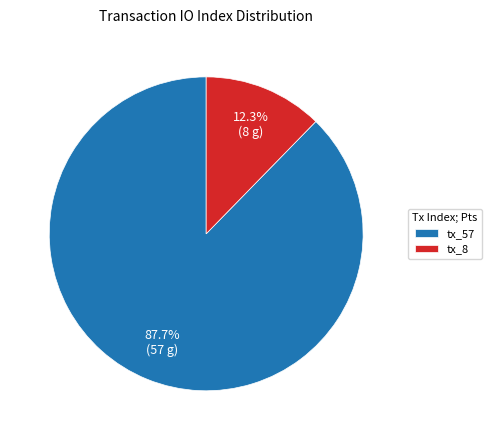

What percentage is the tx_57 slice, to the nearest percent?

88%